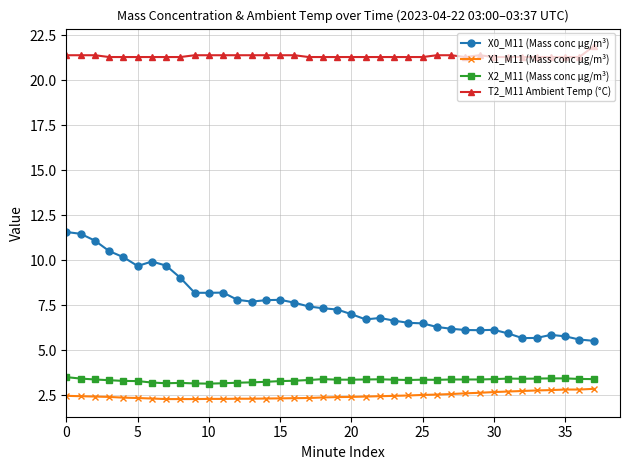

True or false: X0_M11 (Mass conc μg/m³) and X1_M11 (Mass conc μg/m³) cross at least once.

False